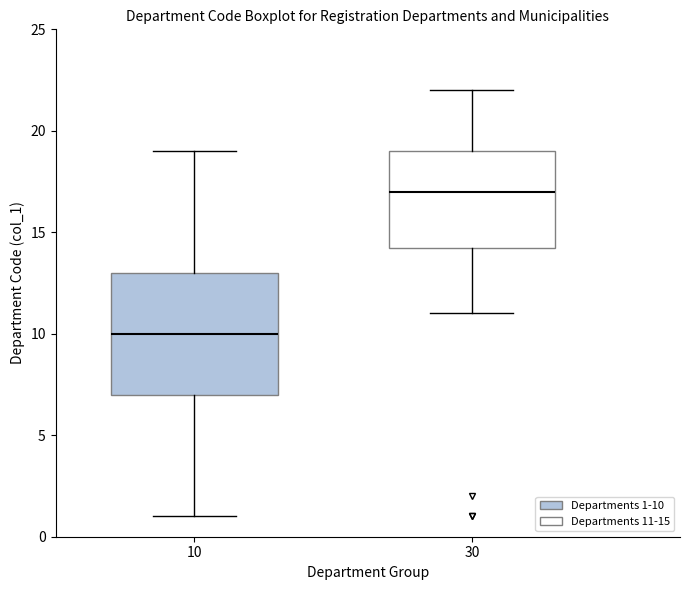

Where does the upper whisker of the box at x = 10 end on the y-axis? The values are not printed on the chart, so give them approximately, as read against the axis.

19.0